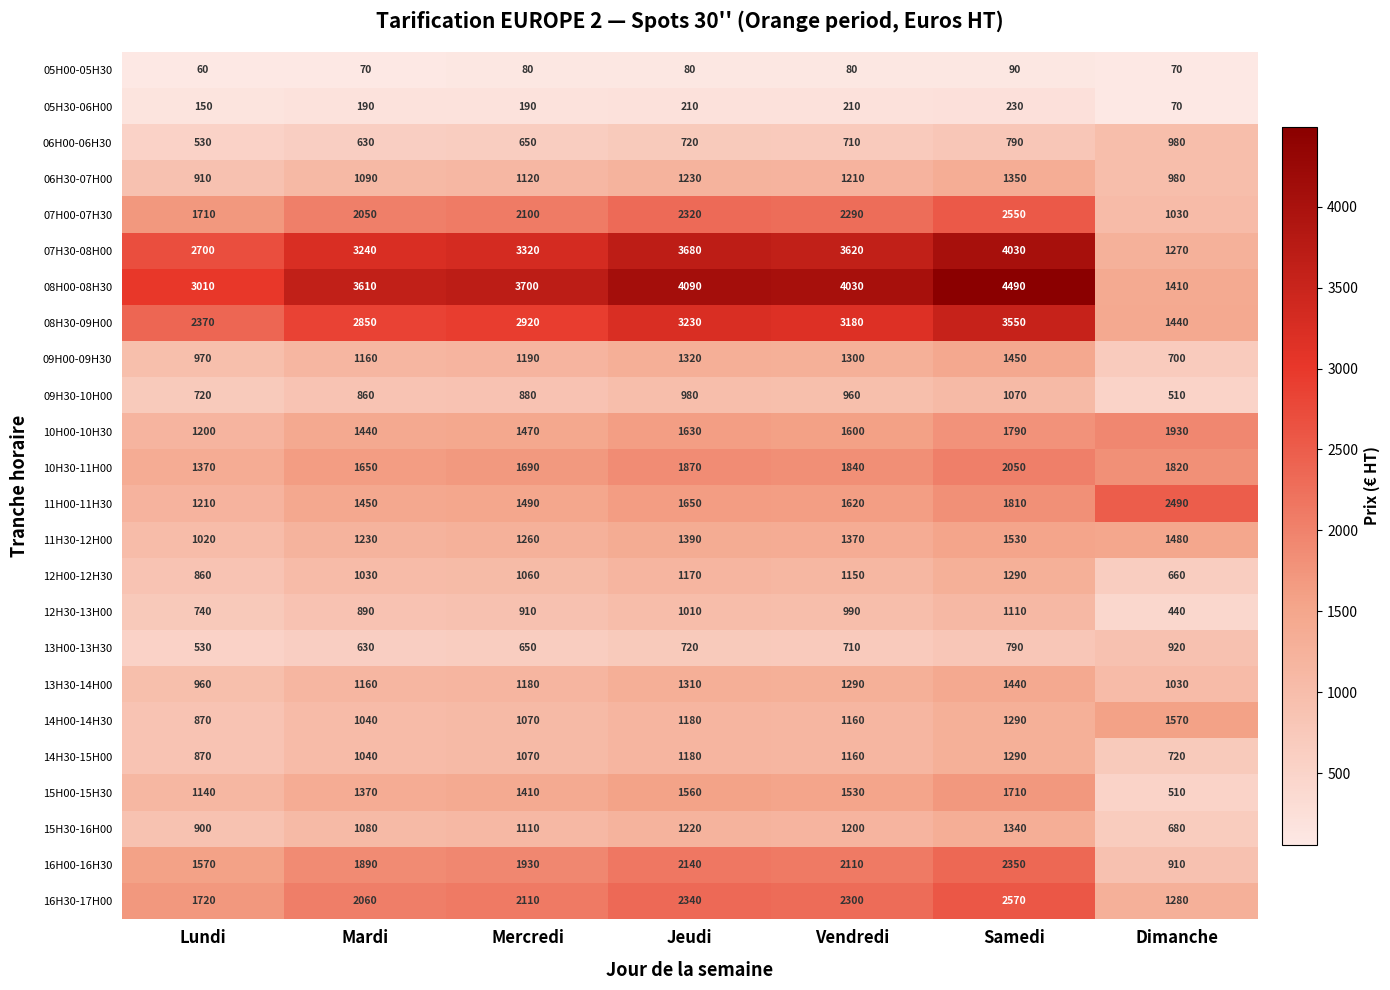

What is the difference between the maximum and minimum values in the 06H30-07H00 series?

440